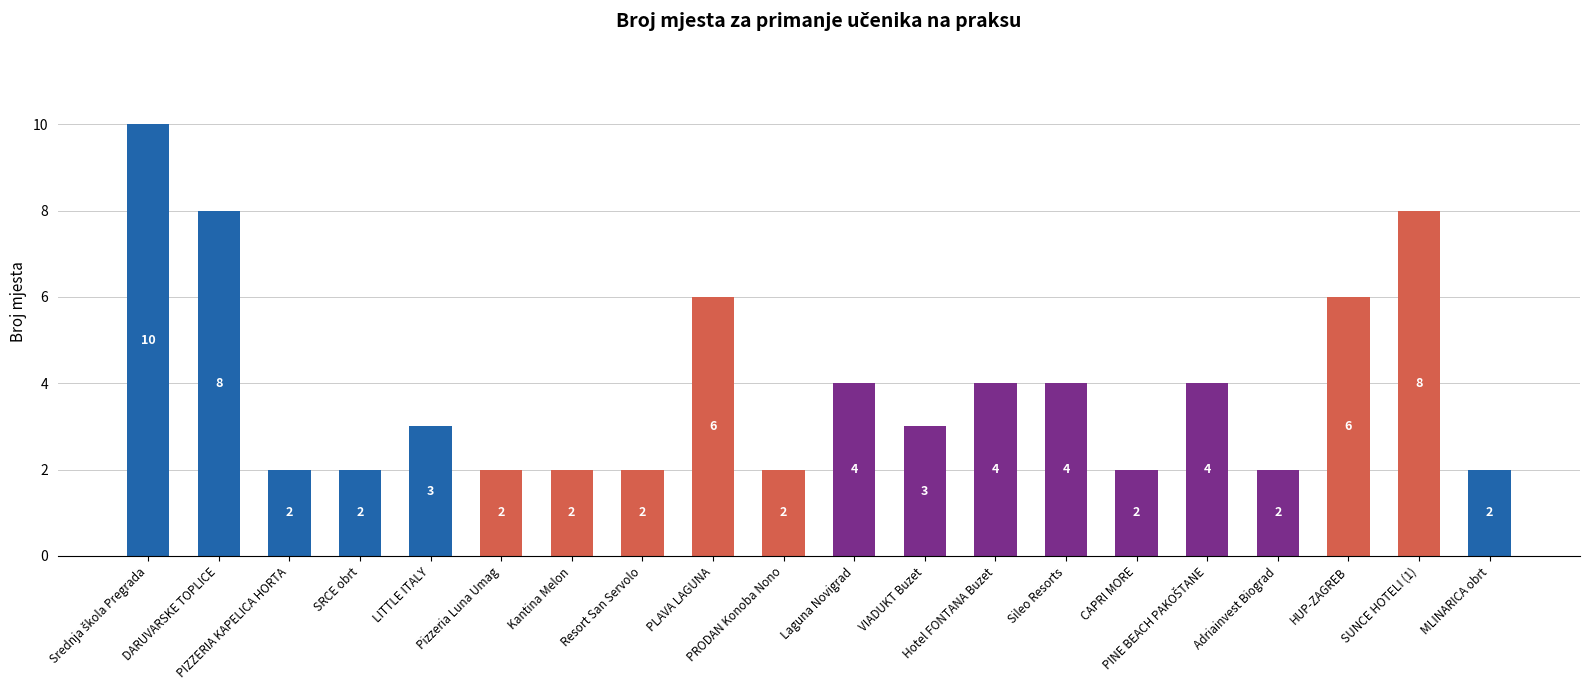

What is the value of the 12th bar from the left?

3